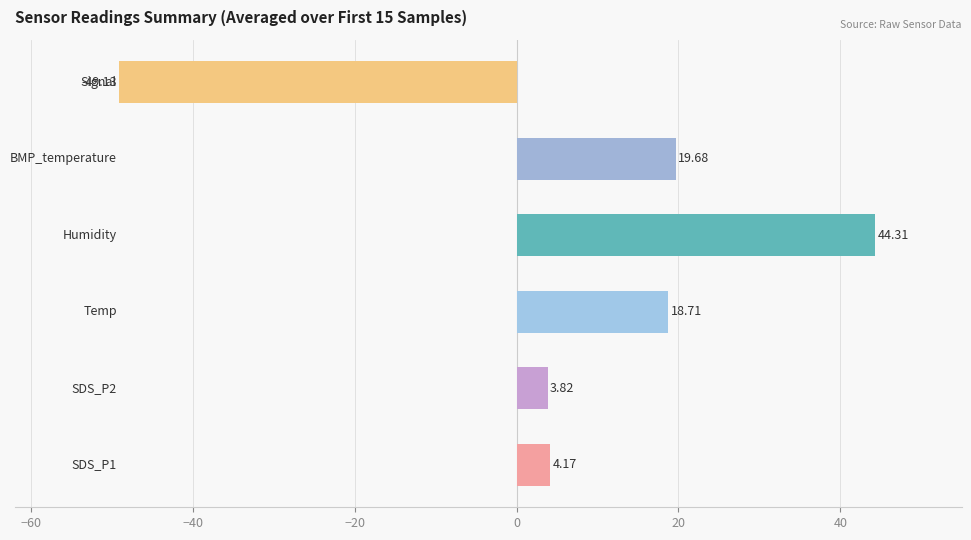

What is the average value?

6.9